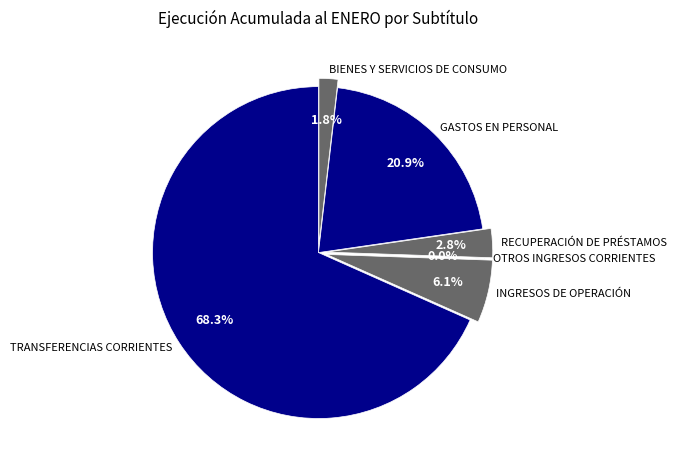

Which category has the biggest portion of the pie?

TRANSFERENCIAS CORRIENTES